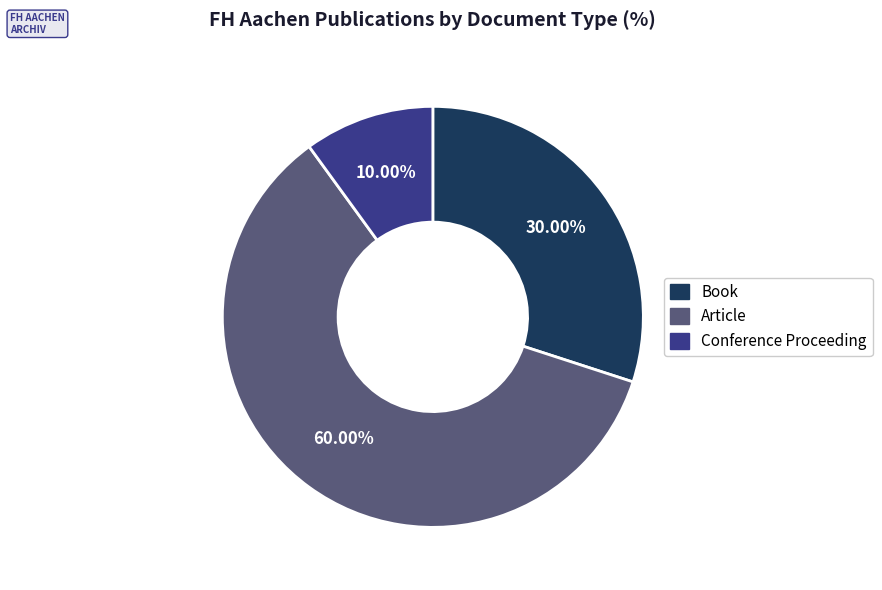

Is there any slice that represents more than half of the pie?

Yes